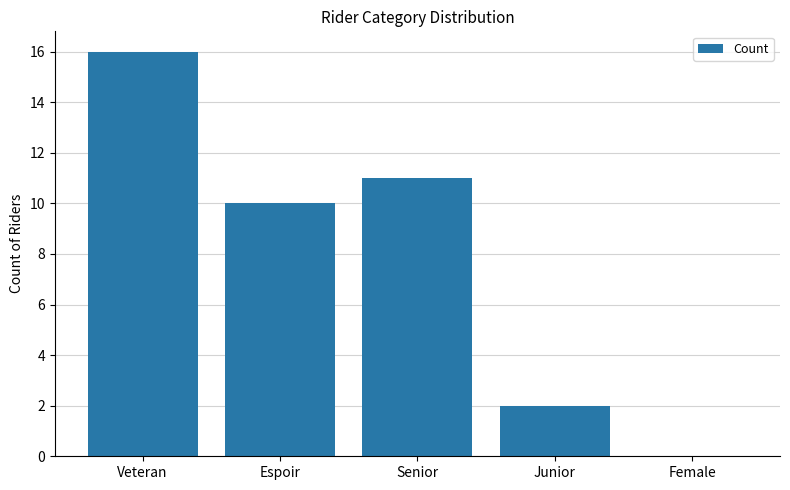

Where is the data nearest to the value 8?

Espoir